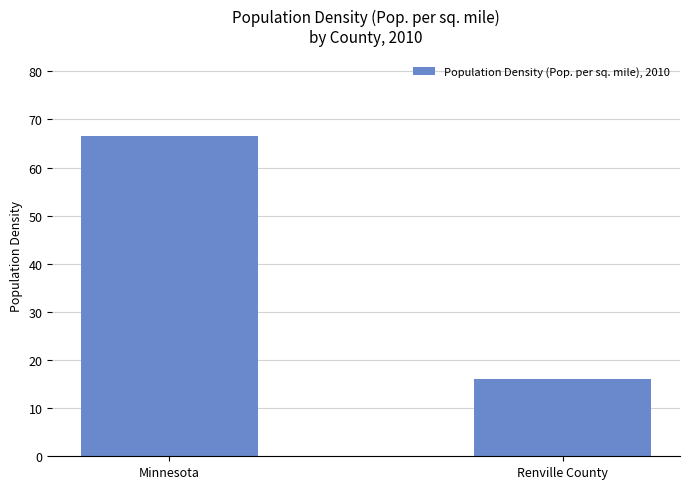

The value at Minnesota is 66.6. True or false?

True